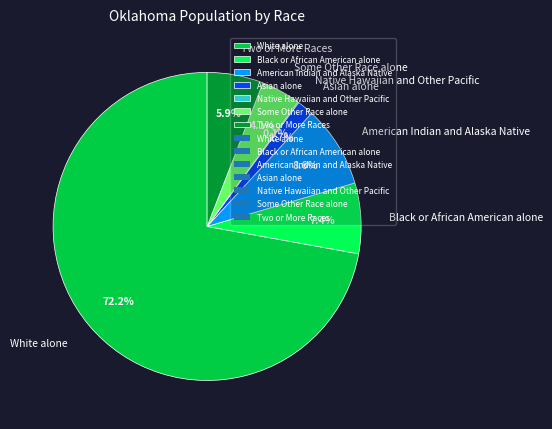

Which category has the biggest portion of the pie?

White alone